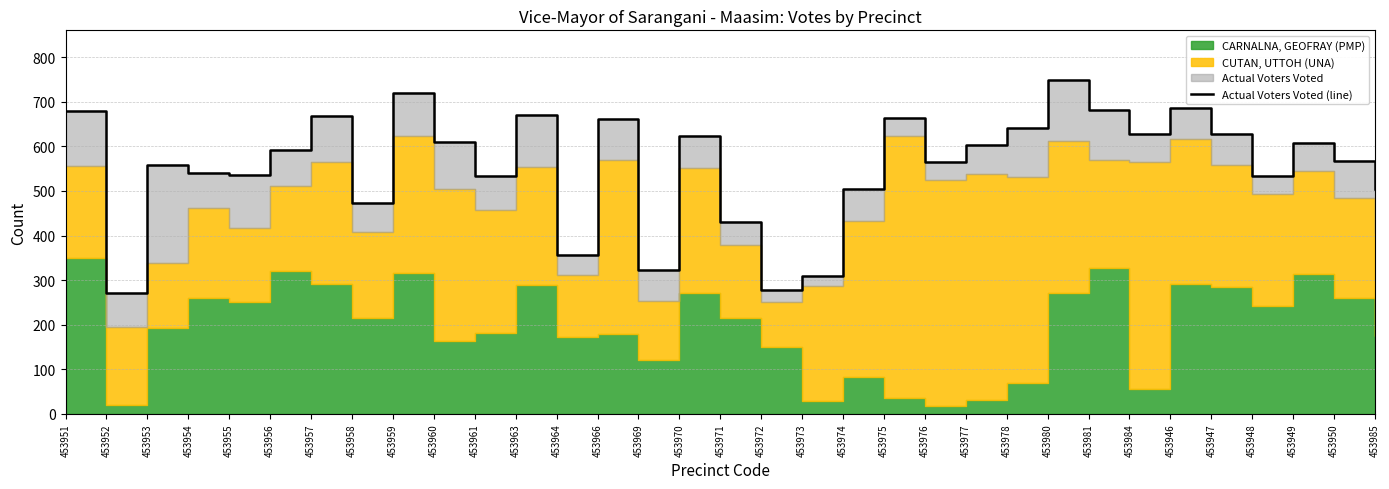

What is the sum of all values?

18394